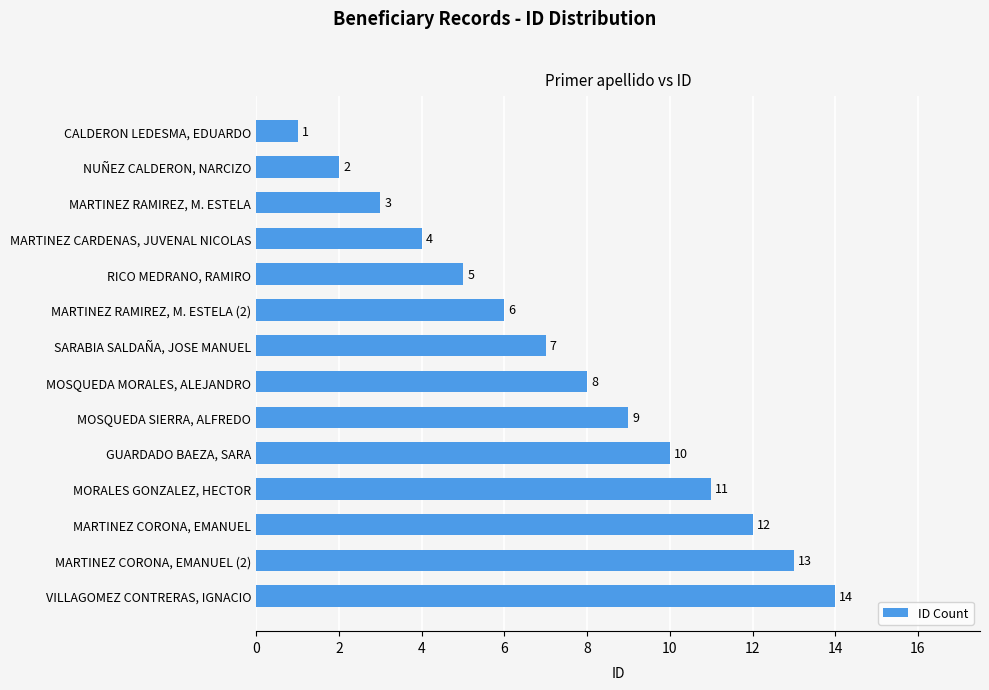

What is the difference between the second highest and minimum values?

12